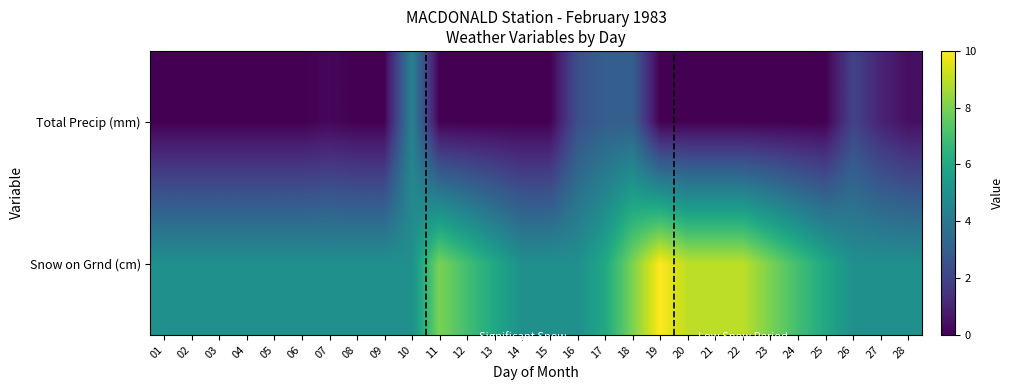

Which series has the largest range (max minus min)?

Snow on Grnd (cm)